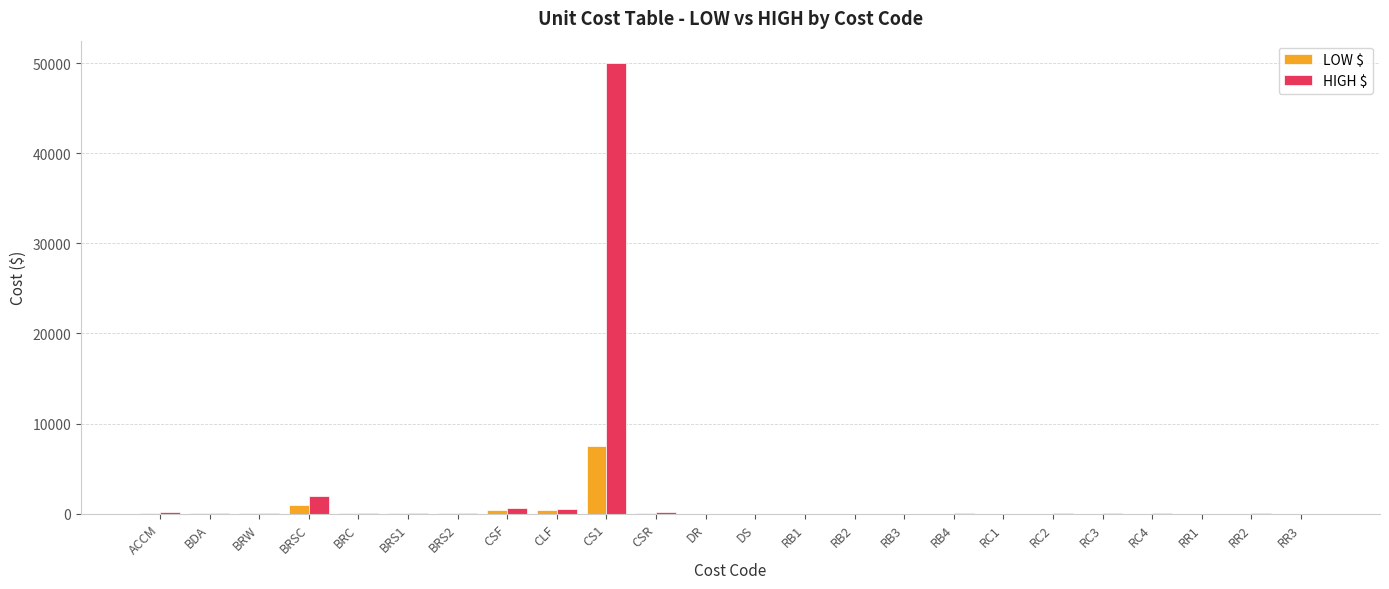

True or false: LOW $ has a value of 7.0 at RR3.

True